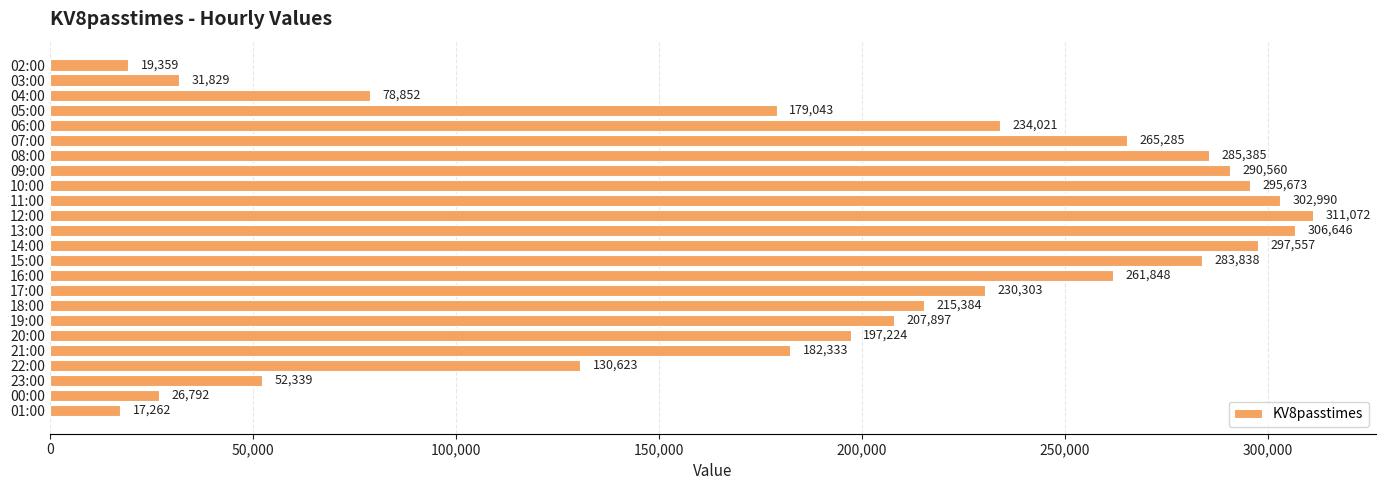

Reading bottom to top, what are all the values shown in this chart?

17262	26792	52339	130623	182333	197224	207897	215384	230303	261848	283838	297557	306646	311072	302990	295673	290560	285385	265285	234021	179043	78852	31829	19359